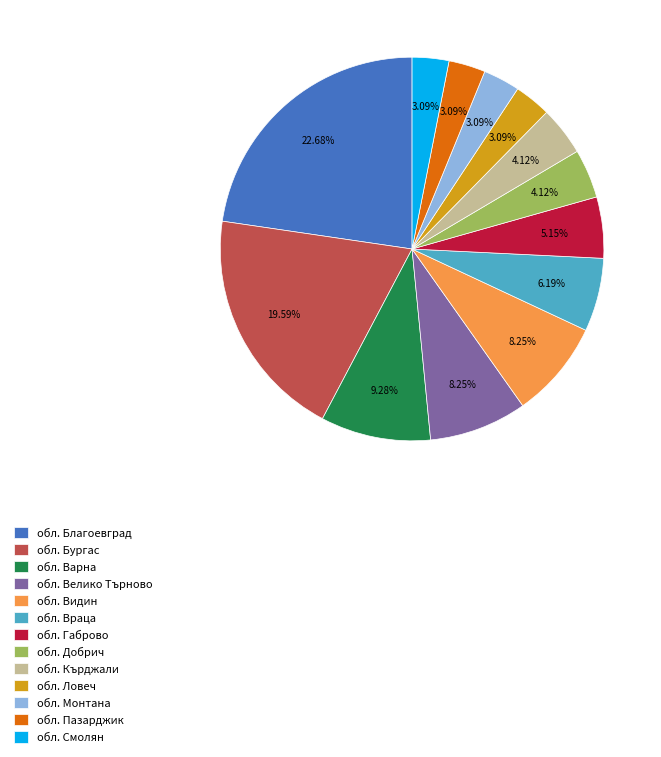

What percentage is the обл. Варна slice, to the nearest percent?

9%